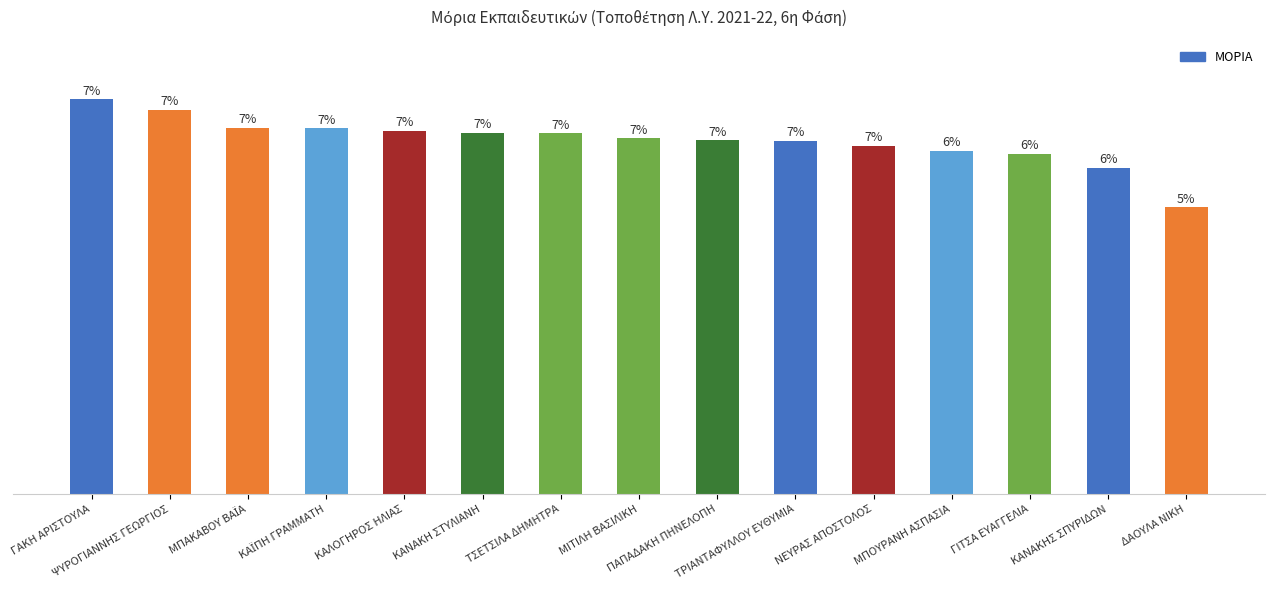

What is the average value?

123.3